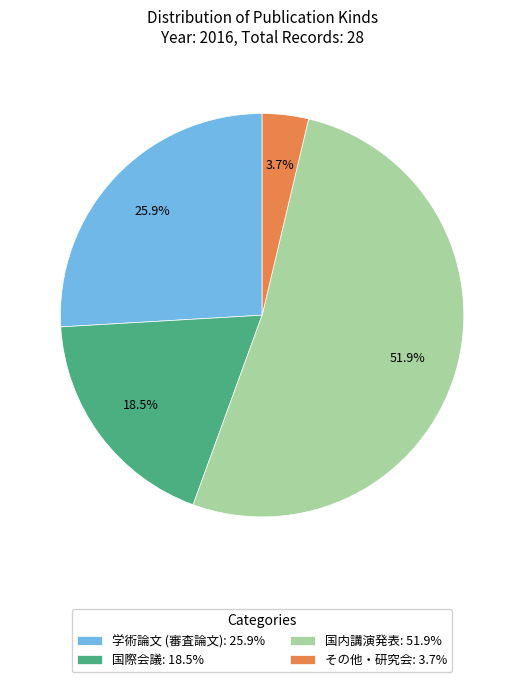

To the nearest percent, what portion does 国内講演発表 represent?

52%